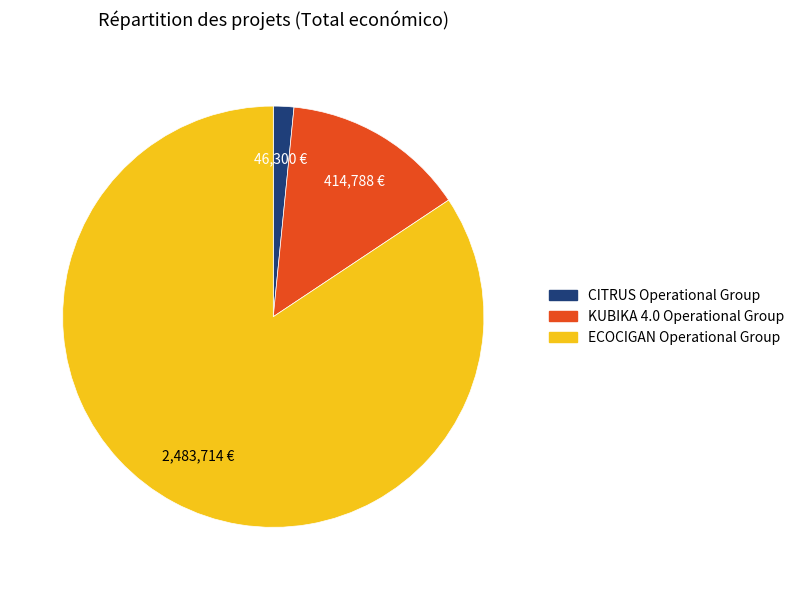

How many slices are in this pie chart?

3